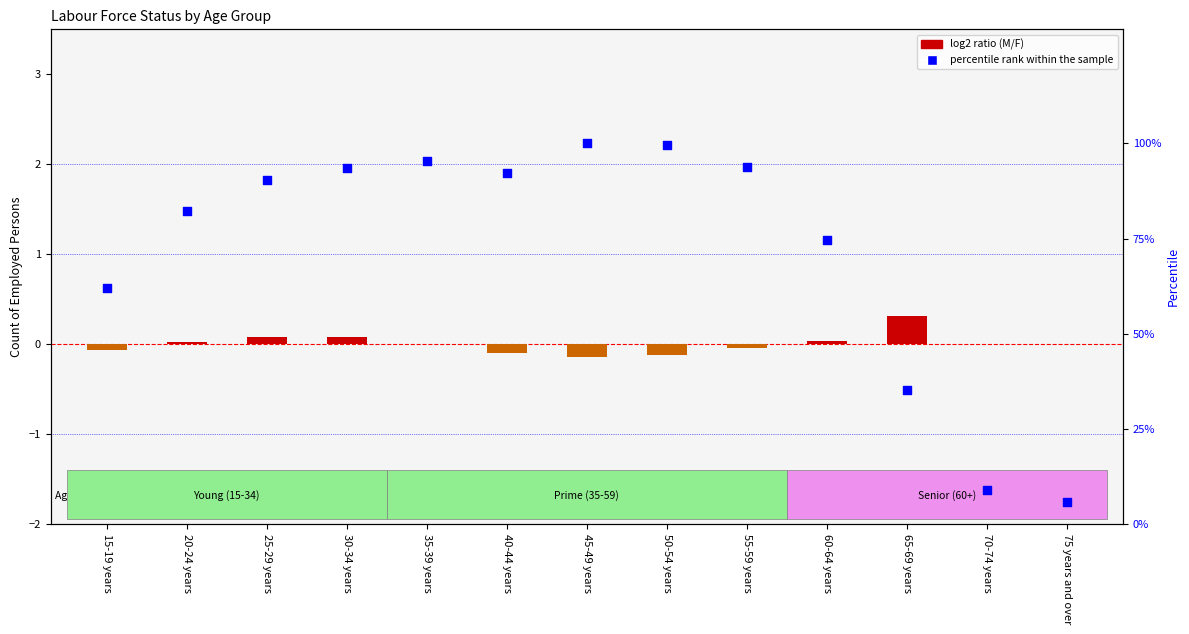

Which series reaches the minimum Y coordinate?

log2 ratio (M/F)